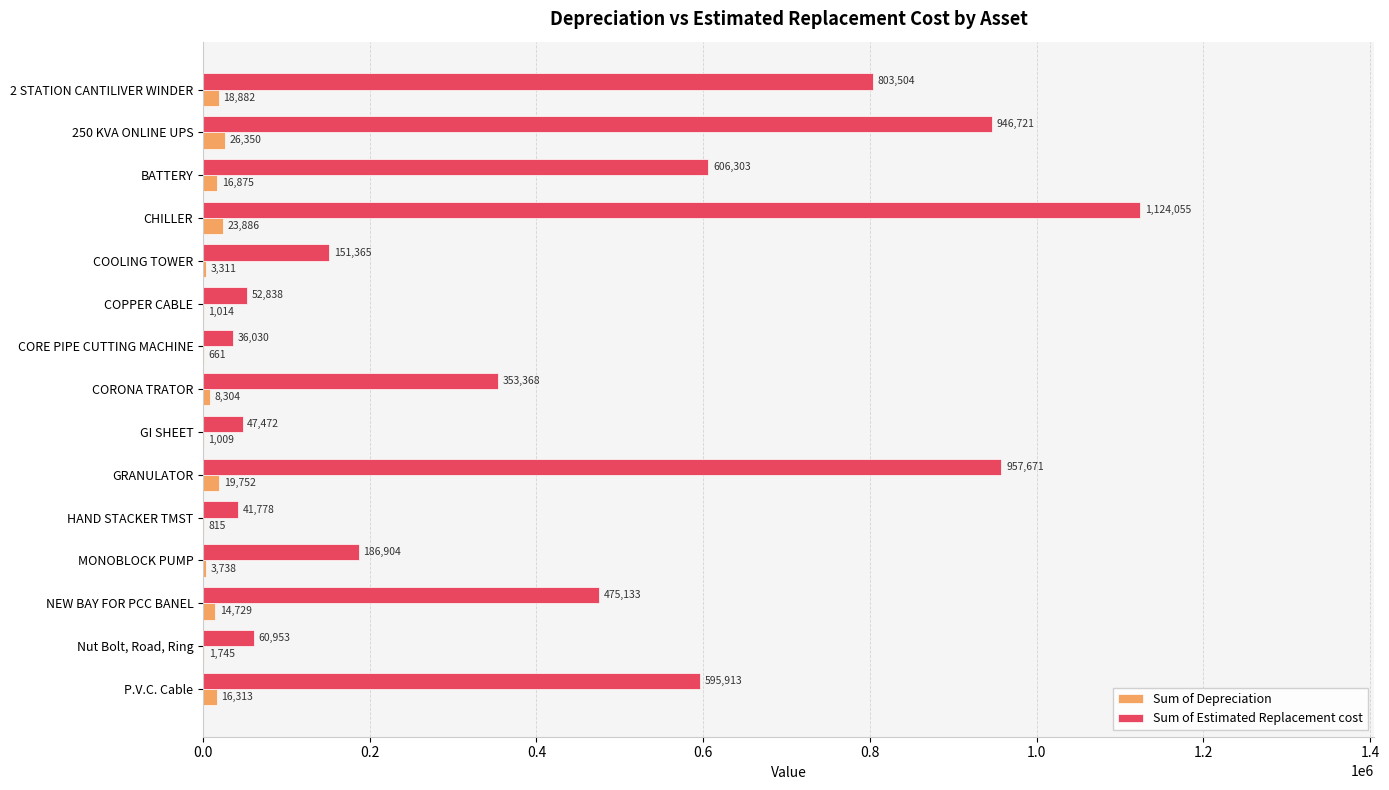

Is the value of Sum of Estimated Replacement cost at COPPER CABLE greater than the value of Sum of Depreciation at CORE PIPE CUTTING MACHINE?

Yes